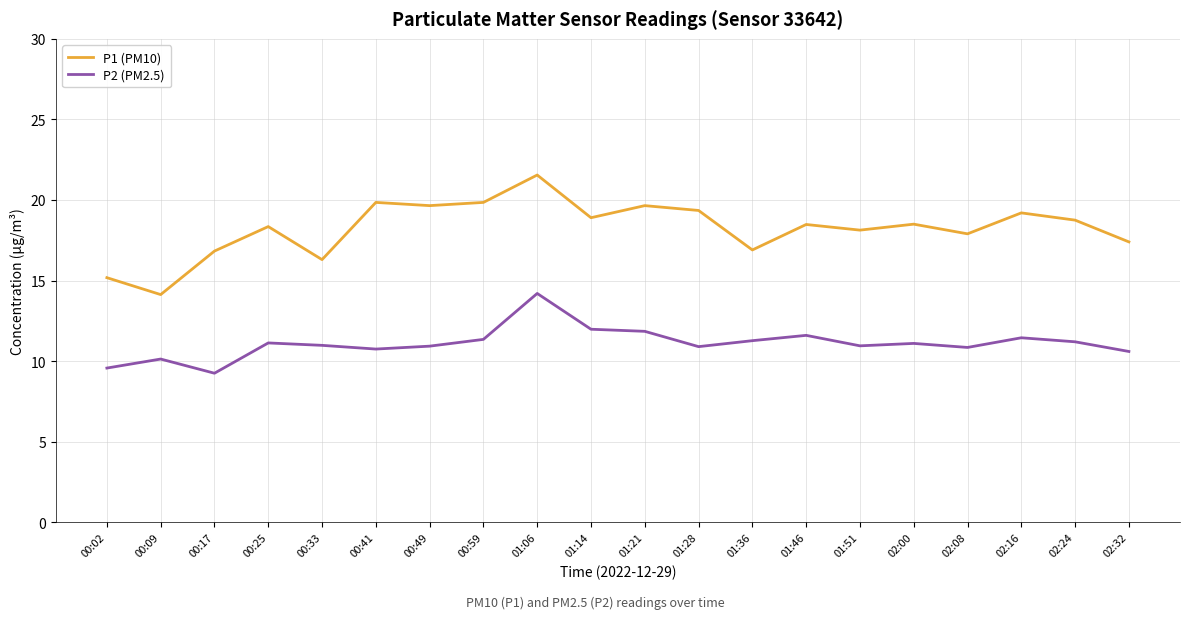

True or false: P2 (PM2.5) and P1 (PM10) cross at least once.

False